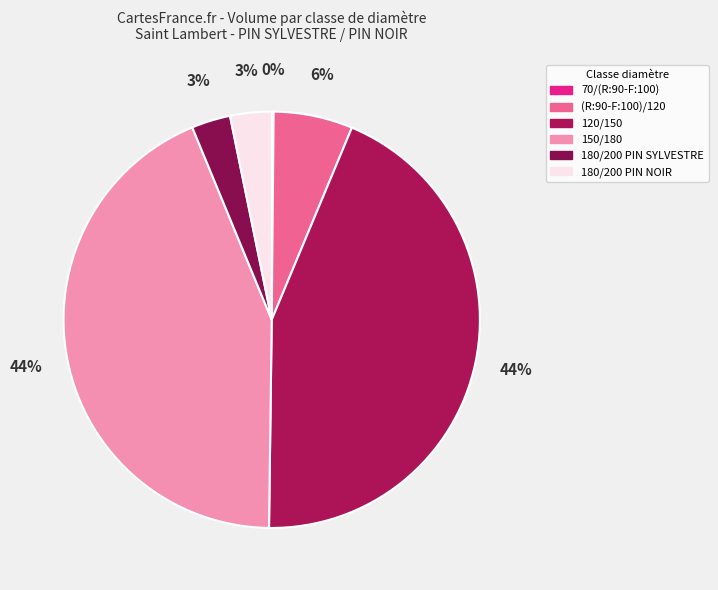

Is there a majority slice in this chart?

No